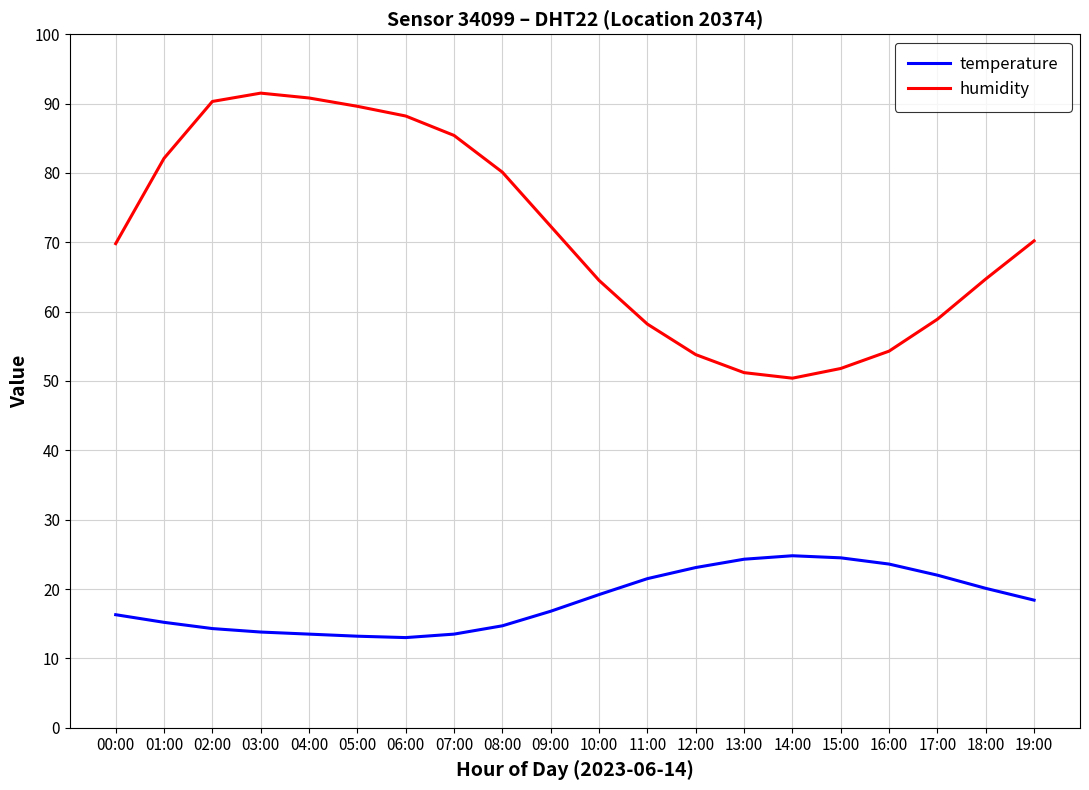

Is it true that humidity equals 17.1 at 18:00?

False